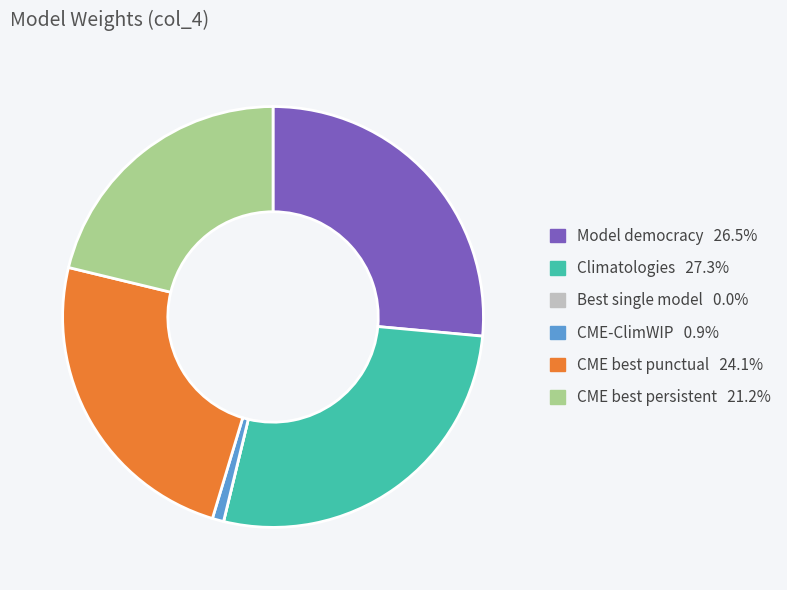

Which category has the biggest portion of the pie?

Climatologies